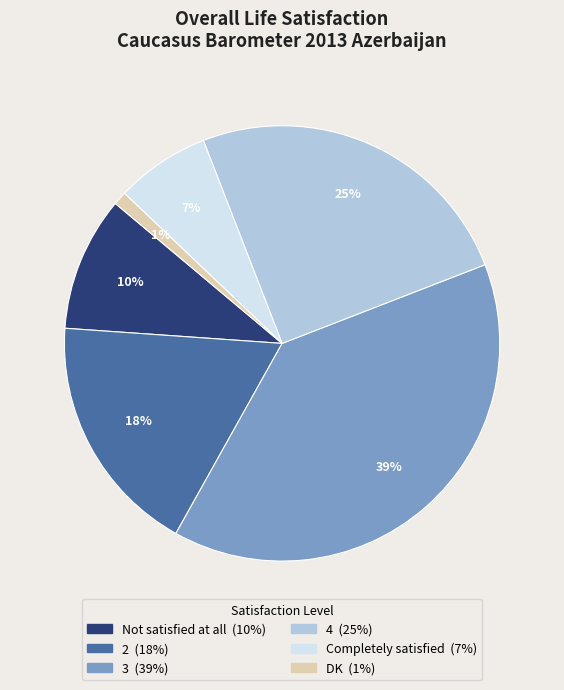

Between Not satisfied at all and 3, which is larger?

3